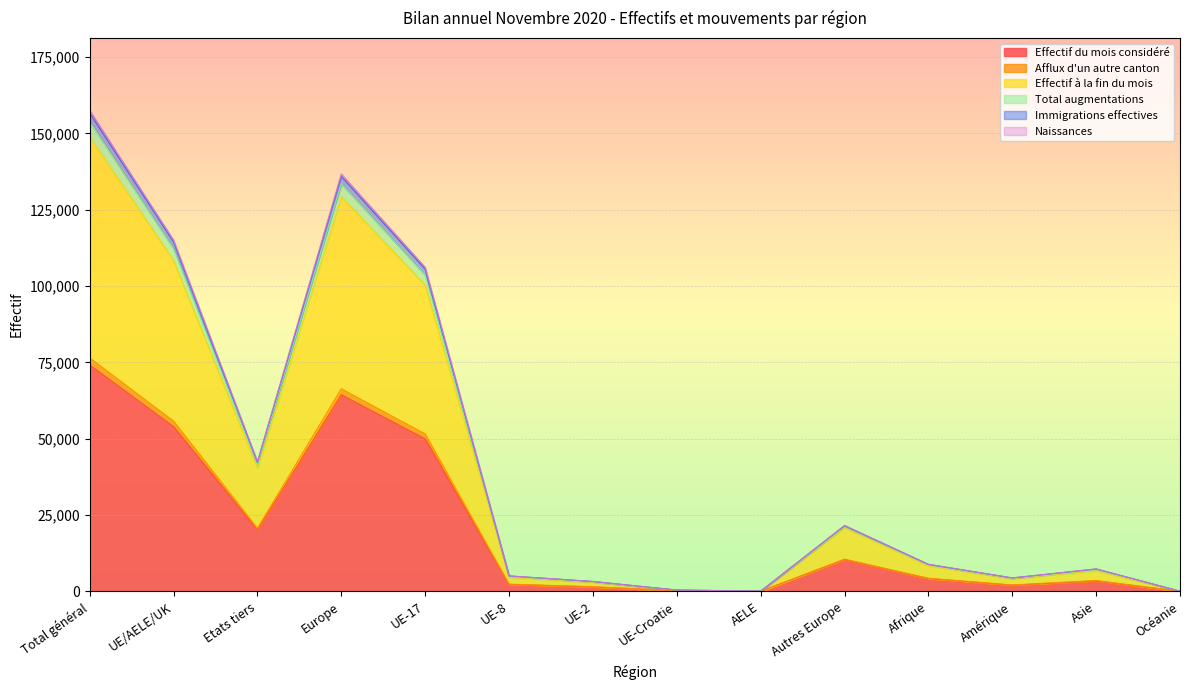

The value of Effectif du mois considéré at Afrique is 4223. True or false?

True